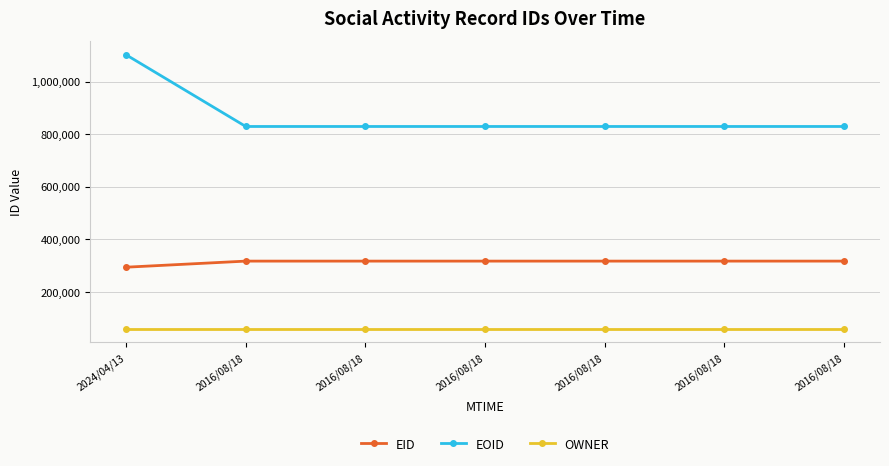

What are all the series names shown in the legend?

EID, EOID, OWNER